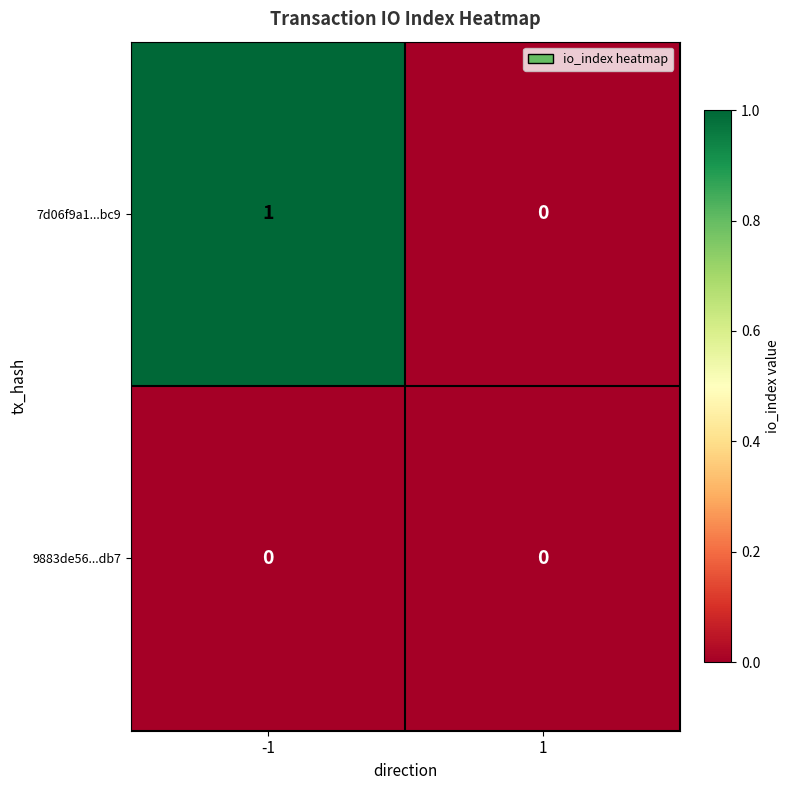

Reading left to right, list all the values displayed in this chart.

7d06f9a1...bc9: -1=1	1=0
9883de56...db7: -1=0	1=0